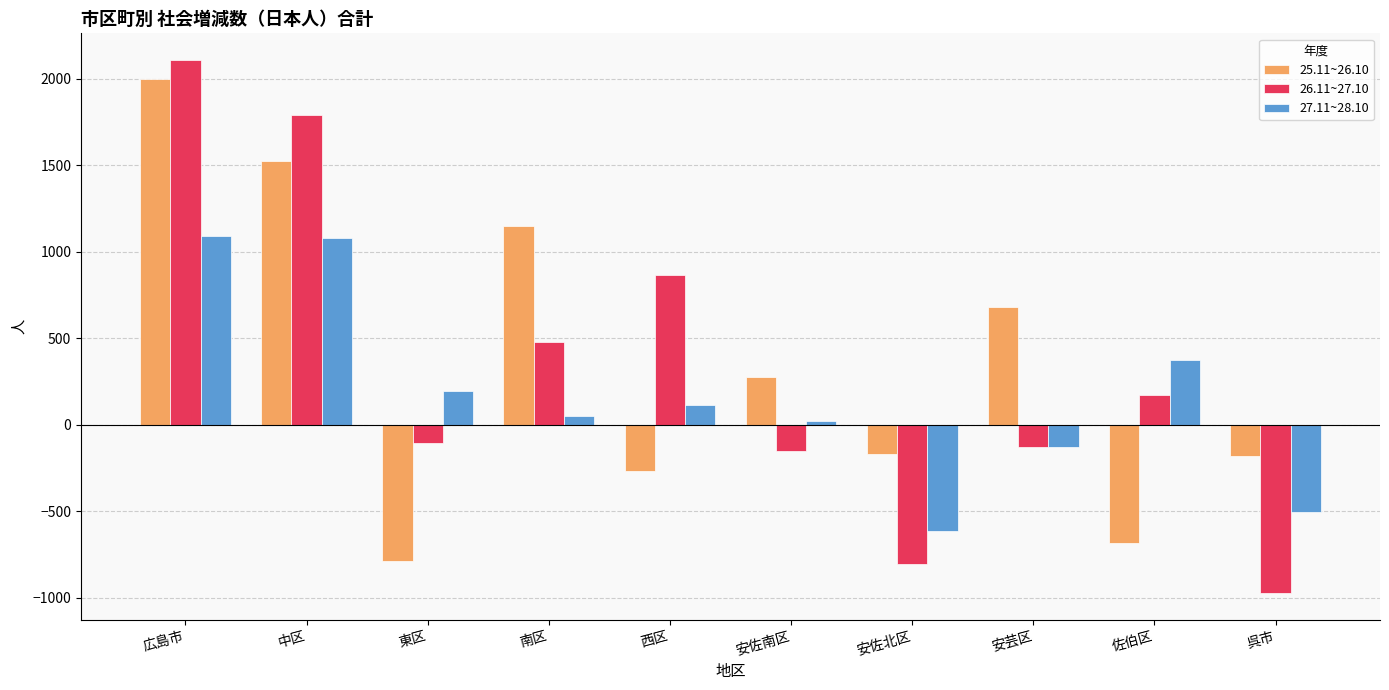

How many data points does each series have?

10